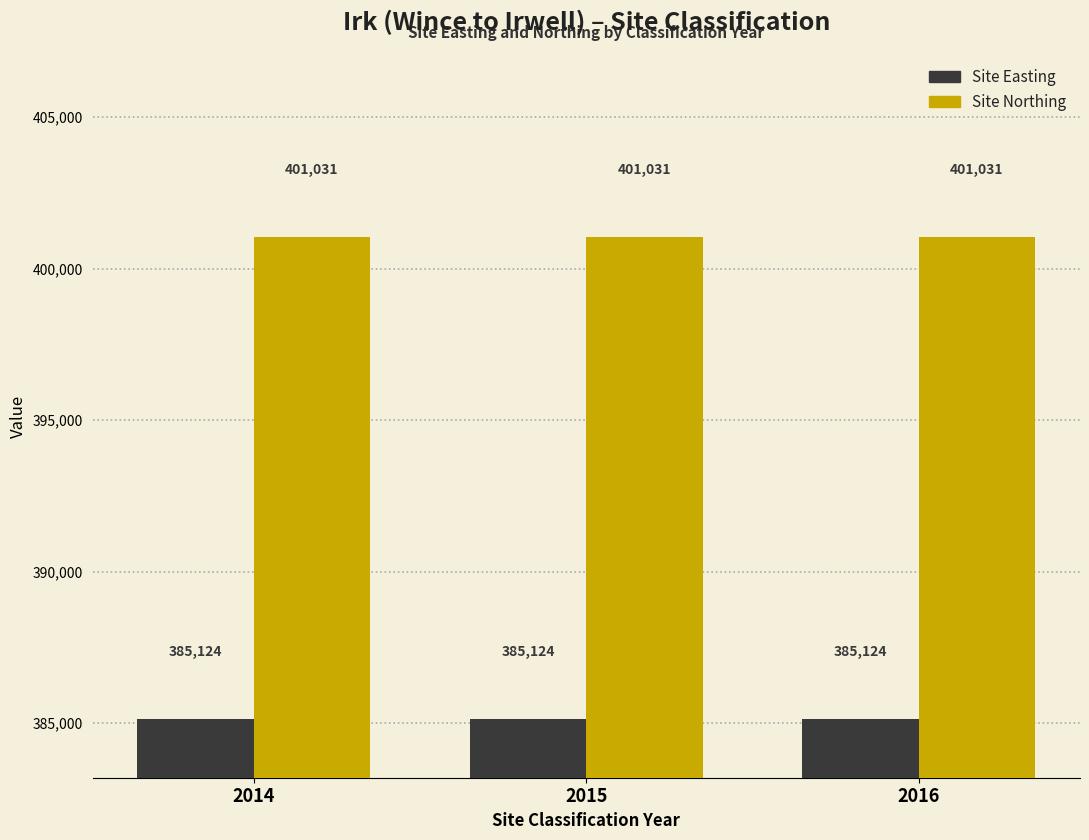

Rank the series by their average value, from highest to lowest.

Site Northing, Site Easting